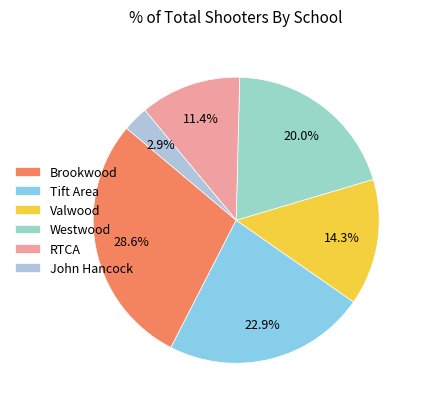

Which category has the biggest portion of the pie?

Brookwood